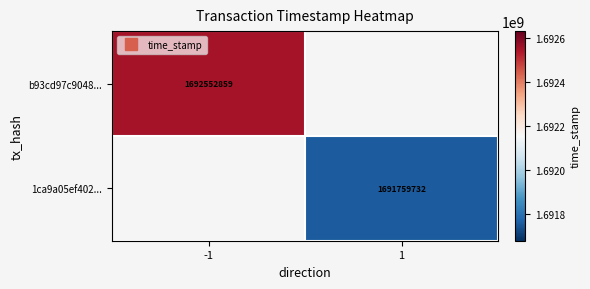

Rank the categories by b93cd97c9048... value from highest to lowest.

-1, 1